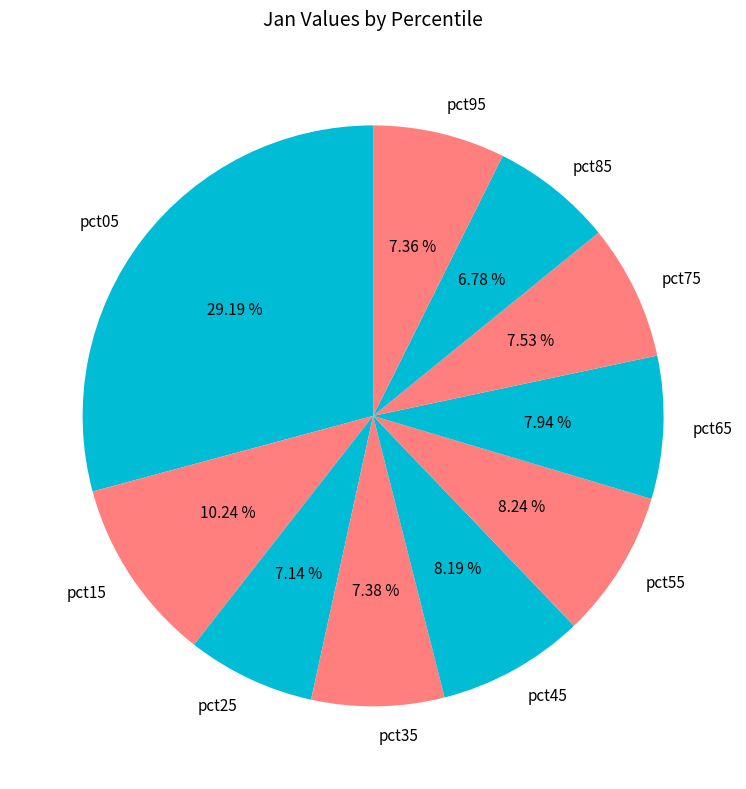

How many segments does this pie chart have?

10